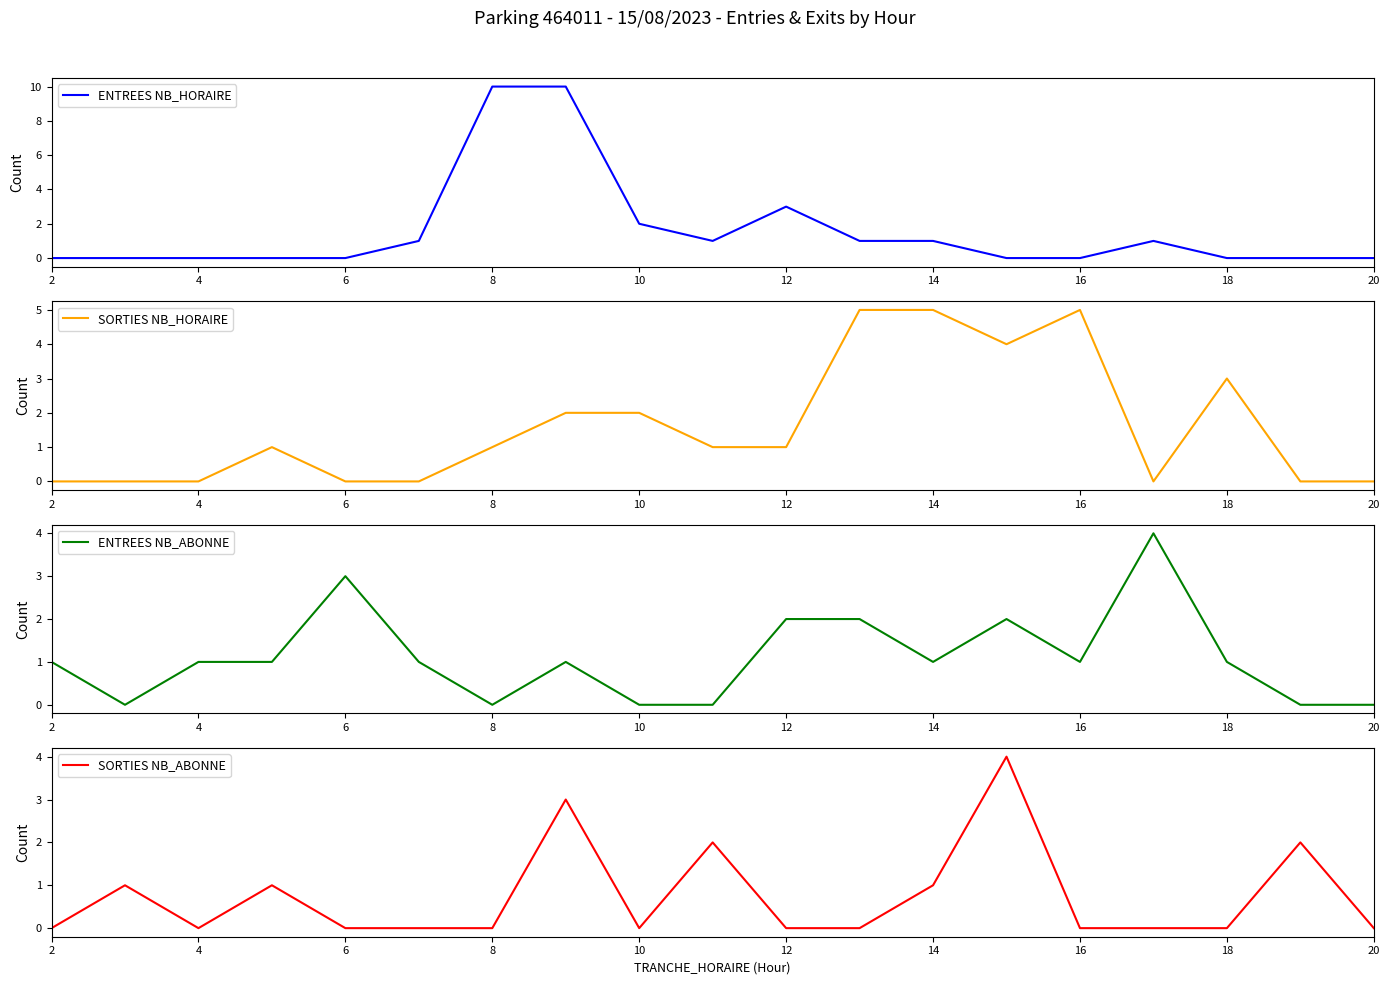

What are all the series names shown in the legend?

ENTREES NB_HORAIRE, SORTIES NB_HORAIRE, ENTREES NB_ABONNE, SORTIES NB_ABONNE